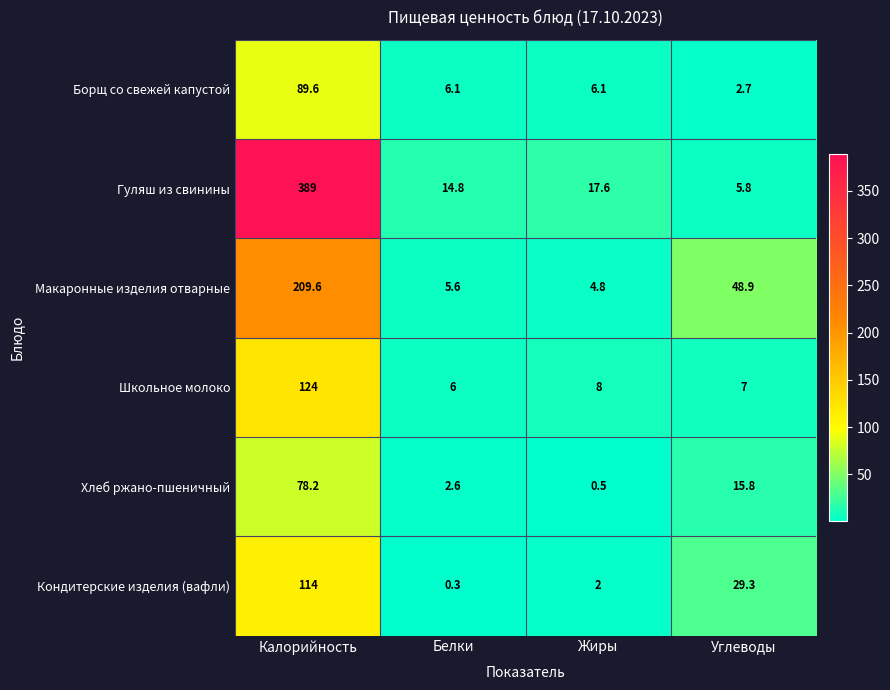

Reading left to right, list all the values displayed in this chart.

Борщ со свежей капустой: Калорийность=89.6	Белки=6.1	Жиры=6.1	Углеводы=2.7
Гуляш из свинины: Калорийность=389.0	Белки=14.8	Жиры=17.6	Углеводы=5.8
Макаронные изделия отварные: Калорийность=209.6	Белки=5.6	Жиры=4.8	Углеводы=48.9
Школьное молоко: Калорийность=124.0	Белки=6.0	Жиры=8.0	Углеводы=7.0
Хлеб ржано-пшеничный: Калорийность=78.2	Белки=2.6	Жиры=0.5	Углеводы=15.8
Кондитерские изделия (вафли): Калорийность=114.0	Белки=0.3	Жиры=2.0	Углеводы=29.3